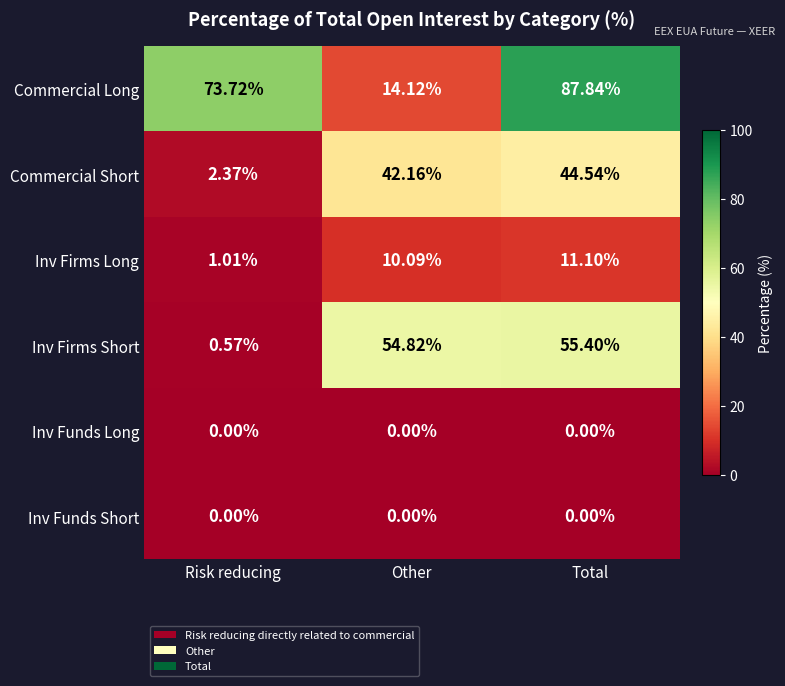

Between Other and Total, which series saw the biggest shift?

Commercial Long